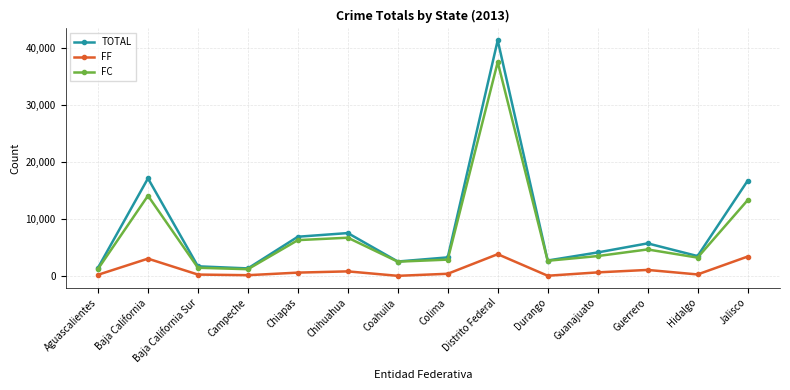

Between Campeche and Distrito Federal, which series saw the biggest shift?

TOTAL